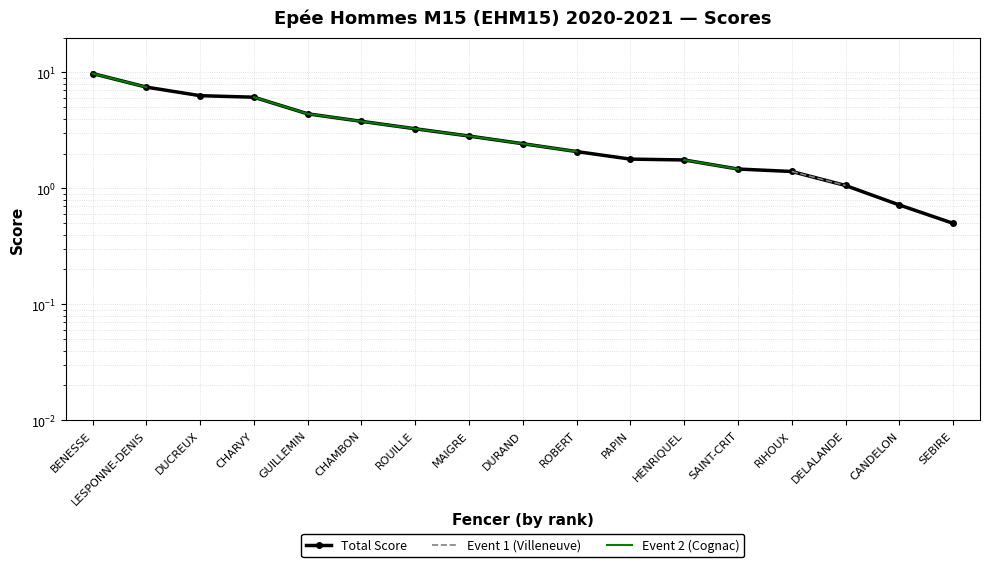

At which category is the sum across all series the highest?

BENESSE